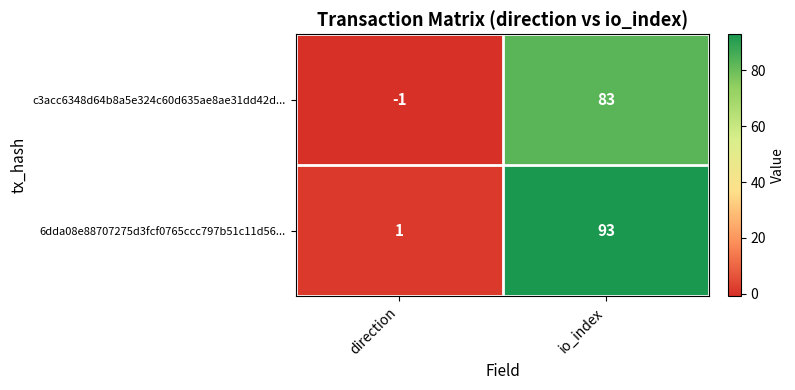

What is the sum of the 6dda08e88707275d3fcf0765ccc797b51c11d56... values at direction and io_index?

94